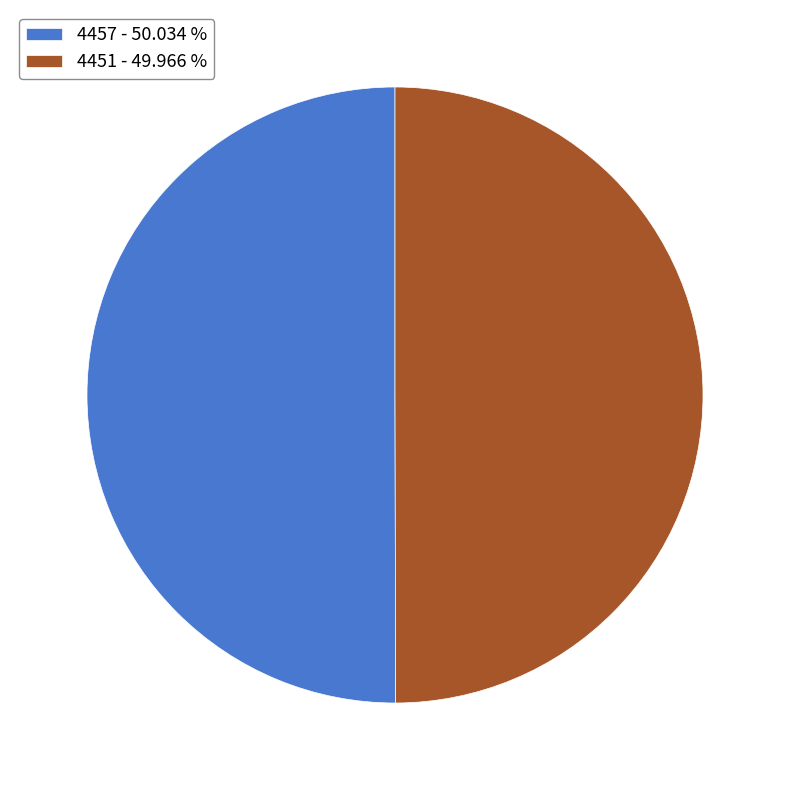

How many slices are in this pie chart?

2